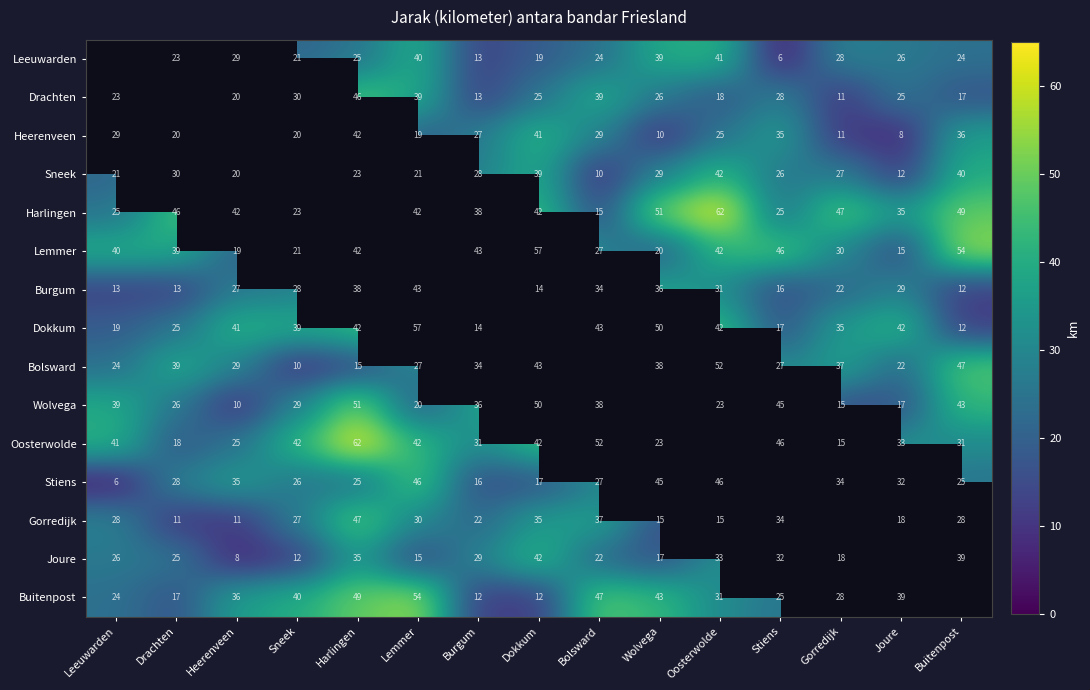

Is the value of Lemmer at Joure greater than the value of Wolvega at Heerenveen?

Yes